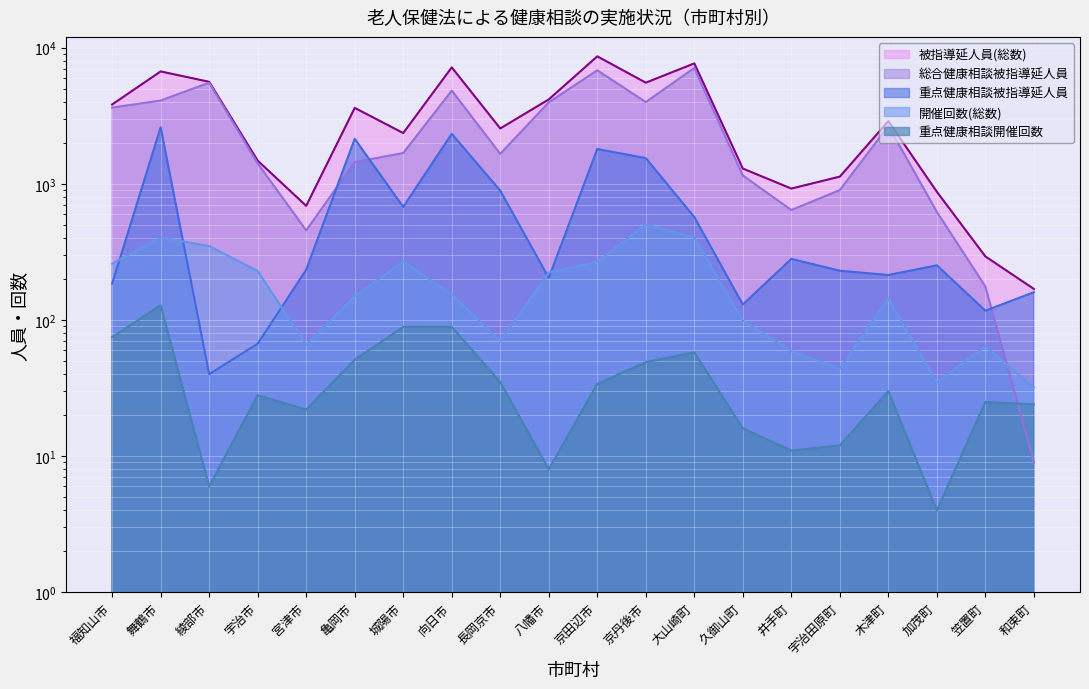

Is it true that 開催回数(総数) equals 70 at 福知山市?

False